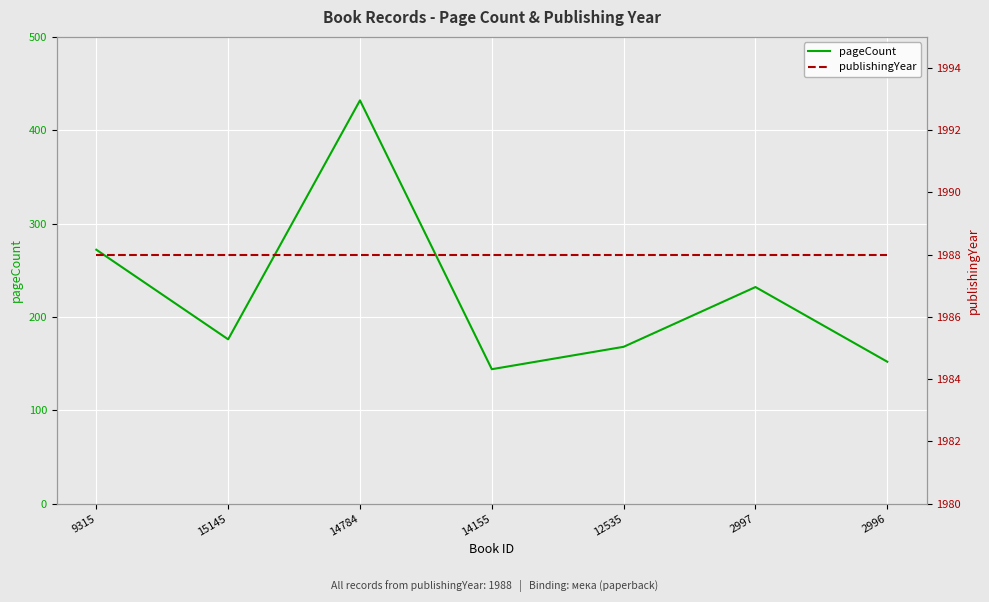

True or false: pageCount has a value of 309 at 15145.

False